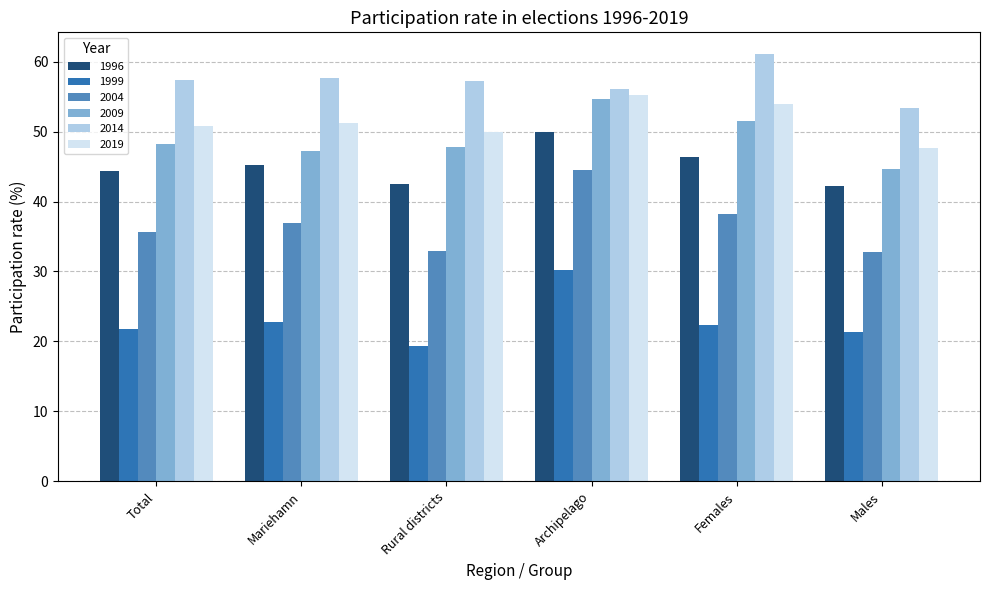

Which series has the widest spread of values?

2004